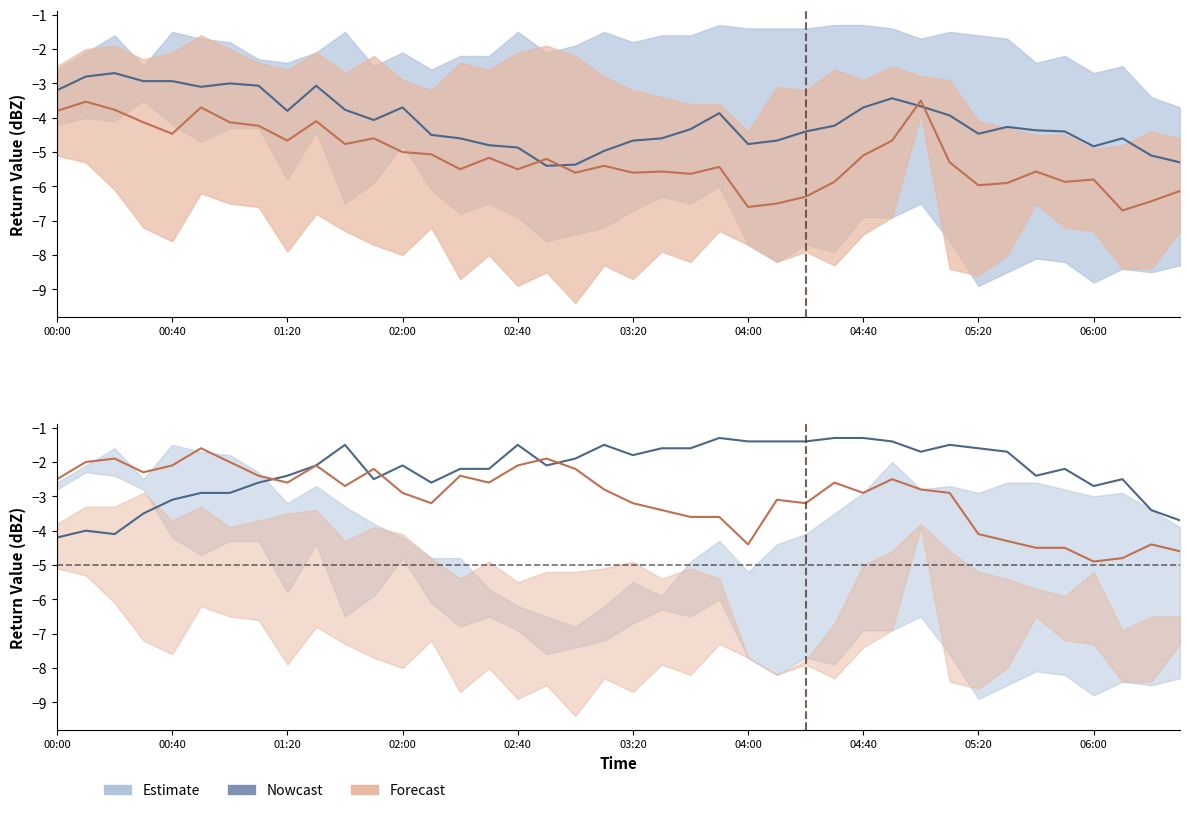

What position from the left is 2006/09/29 04:20?

27